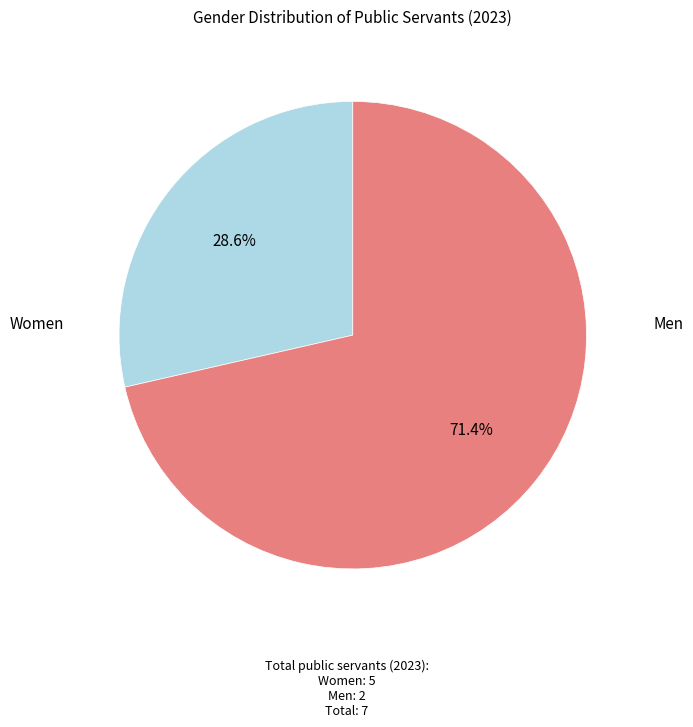

Is there a majority slice in this chart?

Yes